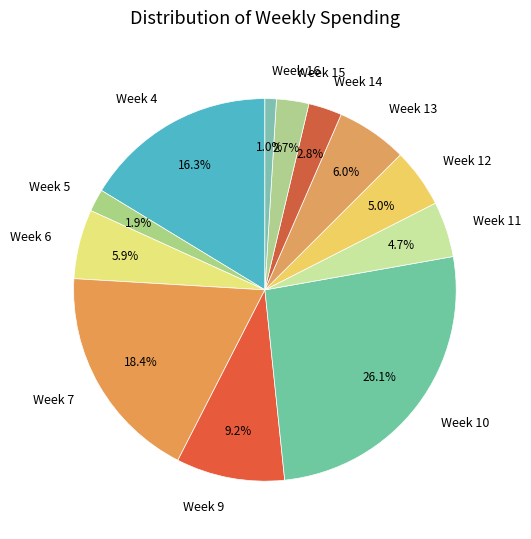

Approximately how many times larger is the value at Week 14 compared to Week 6?

0.5